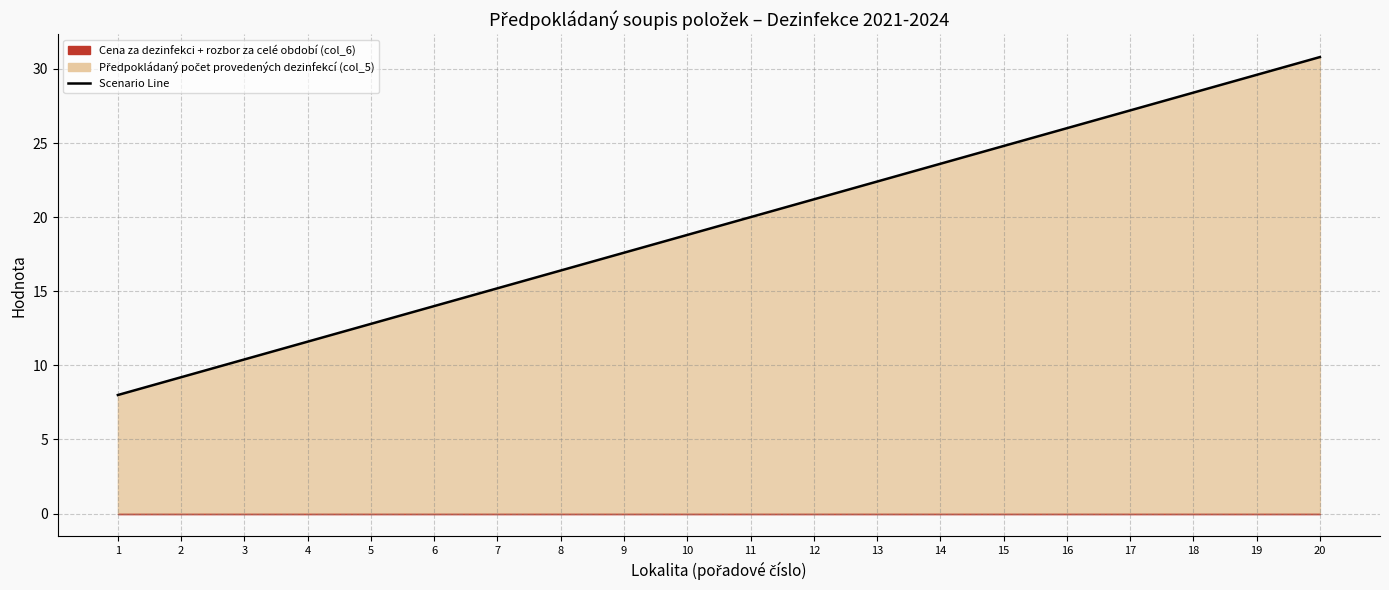

Where does the data first go above 20?

12